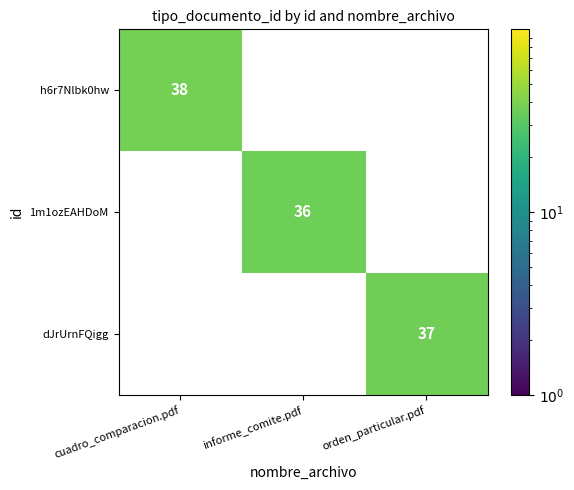

List the series in order of their overall mean, highest first.

h6r7Nlbk0hw, dJrUrnFQigg, 1m1ozEAHDoM